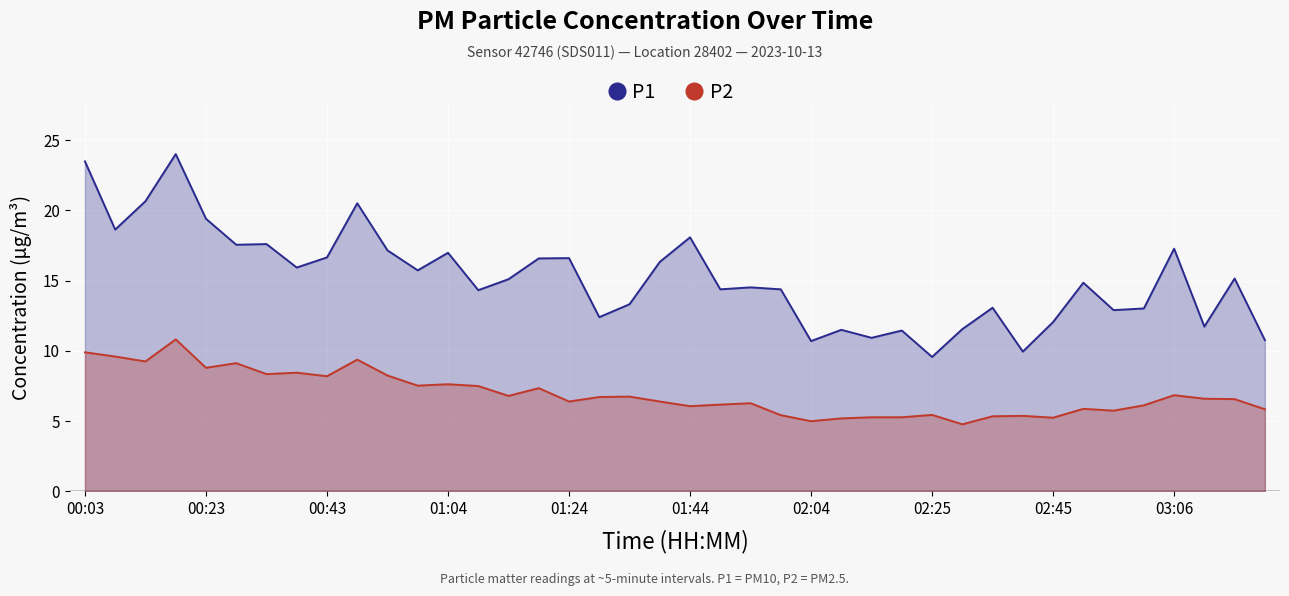

Which series has the largest range (max minus min)?

P1